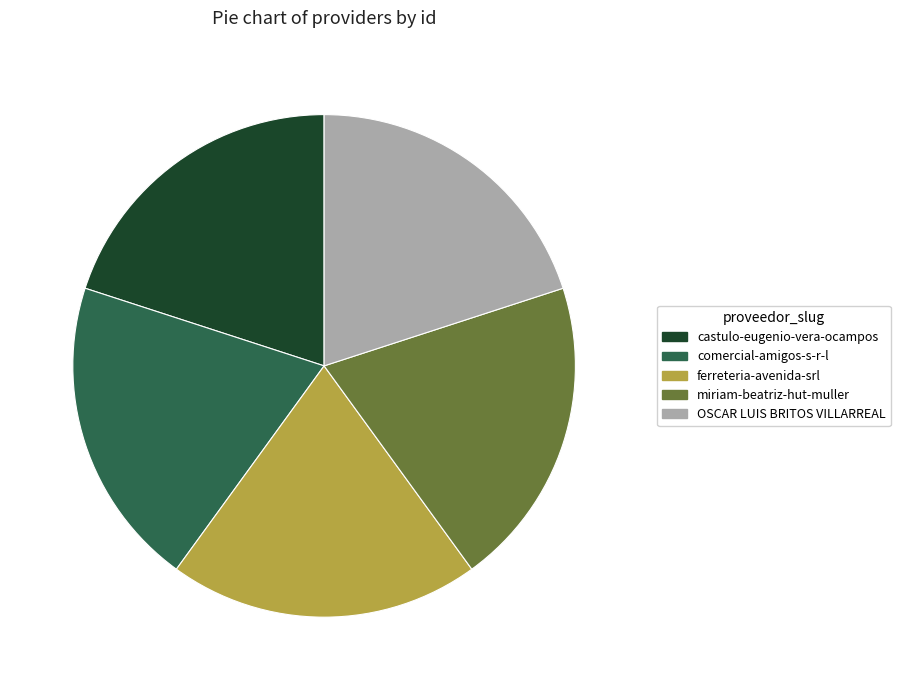

Does any single category account for the majority?

No